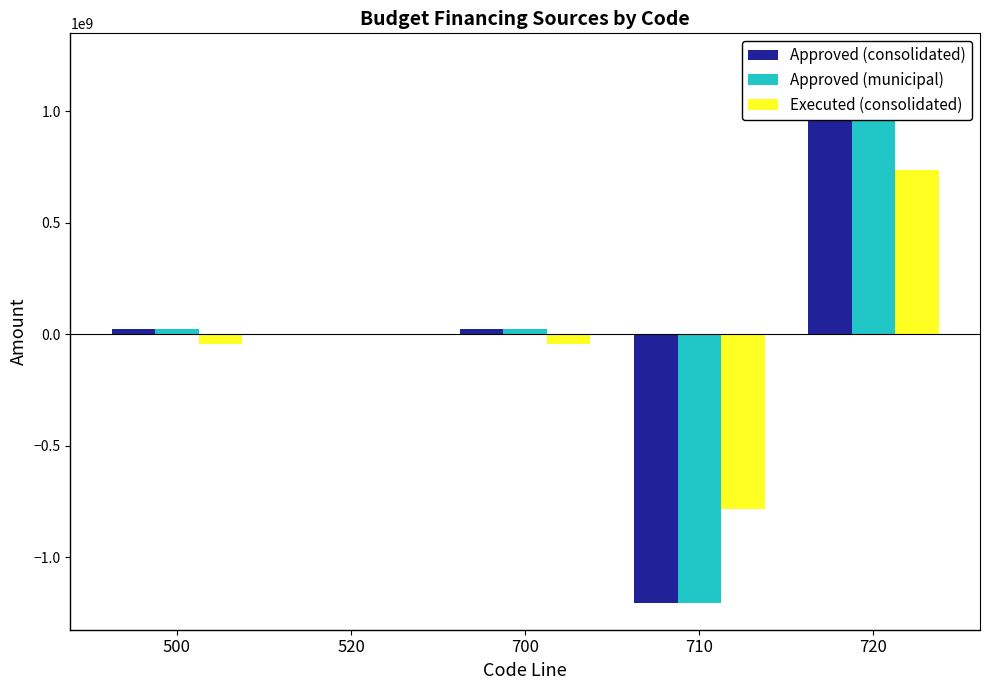

How many values in the Approved (consolidated) series exceed 24806765?

3